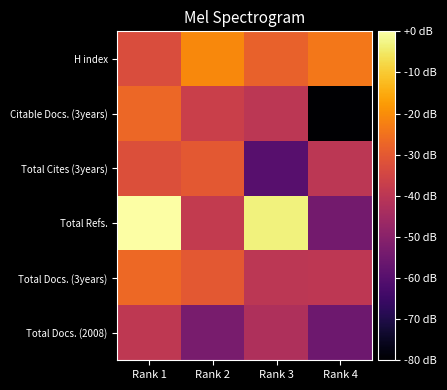

What is the total value across all series at Rank 1?

-158.0